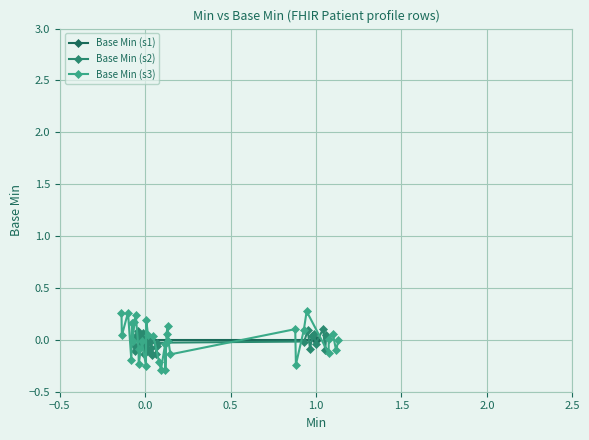

What is the difference between the maximum and minimum values in the Base Min (s2) series?

0.2